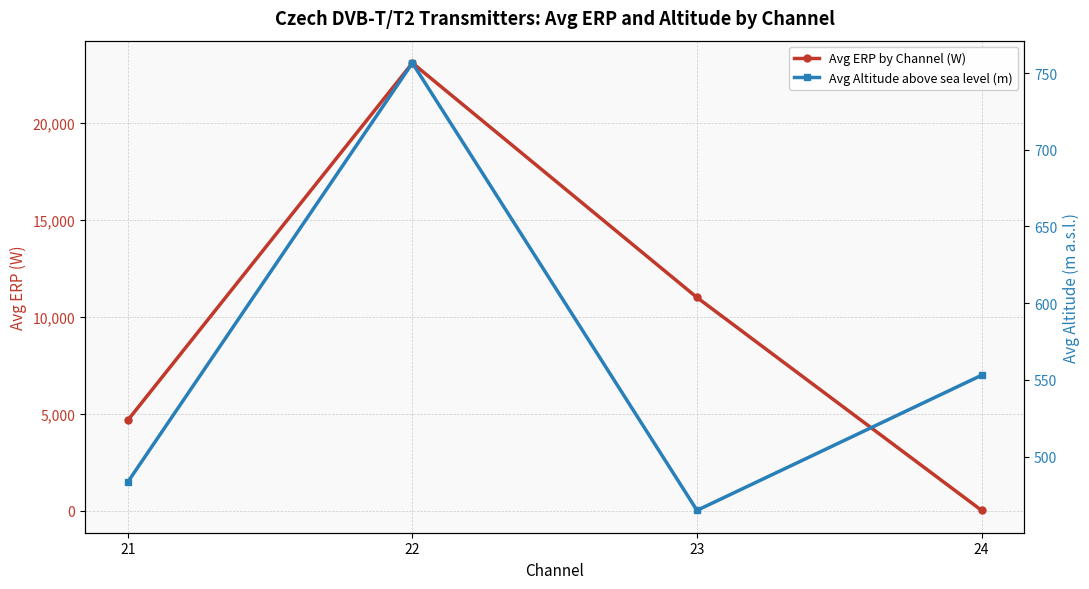

In Avg Altitude above sea level (m), how many points are lower than both neighbors (excluding endpoints)?

1